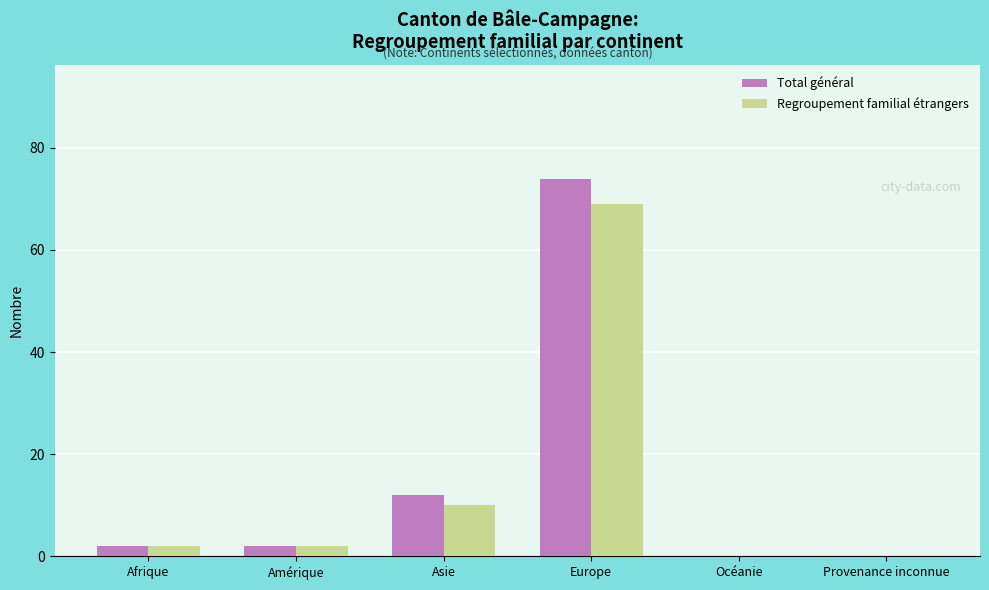

Count the number of data series in this chart.

2